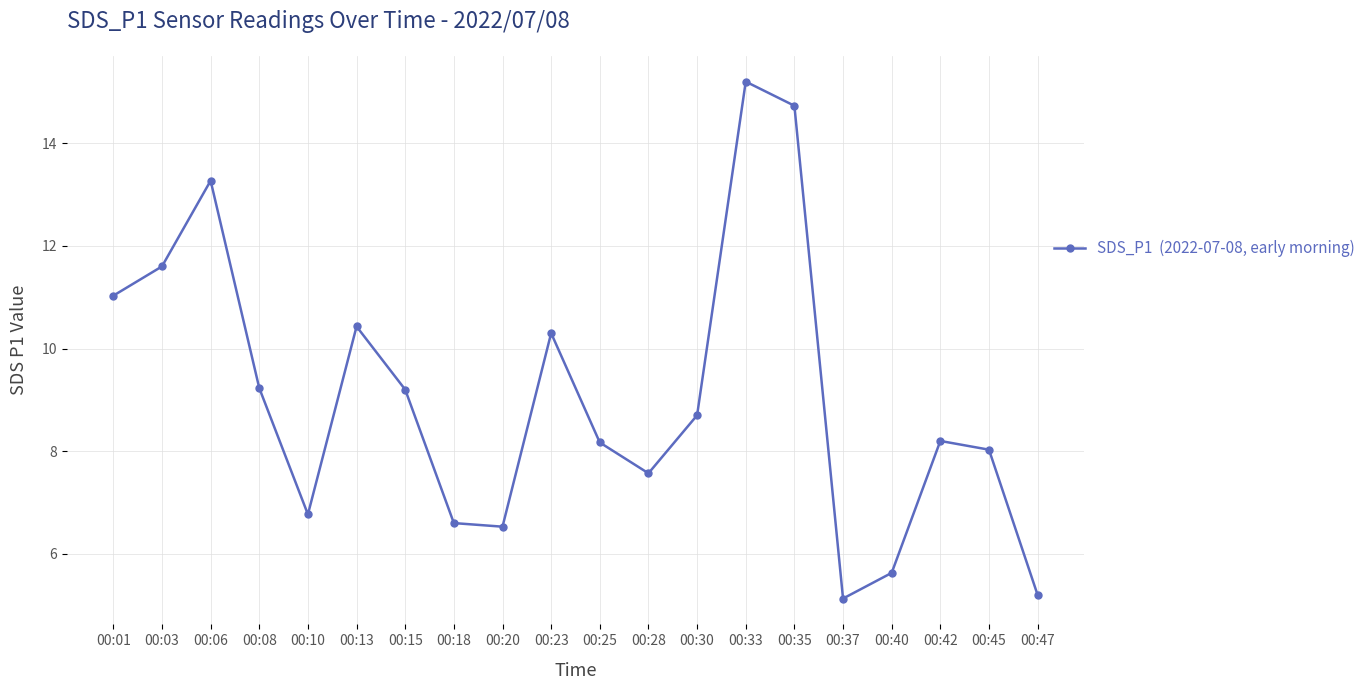

What is the greatest value displayed?

15.2